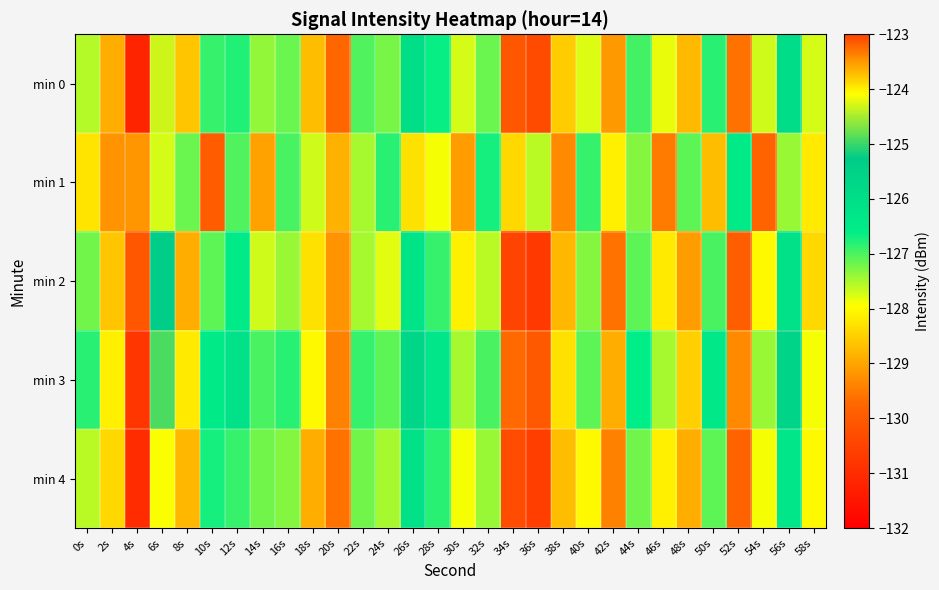

Reading left to right, what are all the values shown in this chart?

min 0: 0s=-127.5	2s=-128.9	4s=-131.2	6s=-124.3	8s=-128.6	10s=-126.9	12s=-126.8	14s=-127.4	16s=-127.2	18s=-128.7	20s=-129.7	22s=-127.0	24s=-127.2	26s=-126.0	28s=-126.7	30s=-127.7	32s=-127.2	34s=-130.1	36s=-130.3	38s=-128.5	40s=-127.8	42s=-129.1	44s=-126.9	46s=-127.8	48s=-128.7	50s=-126.8	52s=-129.6	54s=-127.7	56s=-125.9	58s=-127.7
min 1: 0s=-128.3	2s=-129.2	4s=-129.2	6s=-127.7	8s=-127.2	10s=-123.2	12s=-127.0	14s=-129.0	16s=-127.0	18s=-127.7	20s=-128.8	22s=-127.5	24s=-126.8	26s=-128.3	28s=-127.9	30s=-129.1	32s=-126.7	34s=-128.4	36s=-127.6	38s=-129.3	40s=-126.9	42s=-128.1	44s=-127.3	46s=-129.5	48s=-127.1	50s=-128.7	52s=-126.5	54s=-129.8	56s=-127.4	58s=-128.2
min 2: 0s=-127.2	2s=-128.6	4s=-130.1	6s=-125.3	8s=-128.9	10s=-127.1	12s=-126.5	14s=-127.7	16s=-127.4	18s=-128.3	20s=-129.2	22s=-127.5	24s=-127.8	26s=-126.2	28s=-126.9	30s=-128.1	32s=-127.6	34s=-130.5	36s=-130.7	38s=-128.8	40s=-127.3	42s=-129.6	44s=-127.1	46s=-128.2	48s=-129.1	50s=-127.0	52s=-129.9	54s=-128.0	56s=-126.1	58s=-128.4
min 3: 0s=-126.8	2s=-128.1	4s=-130.8	6s=-124.9	8s=-128.2	10s=-126.5	12s=-126.1	14s=-127.0	16s=-126.8	18s=-128.0	20s=-129.4	22s=-126.9	24s=-127.1	26s=-125.7	28s=-126.3	30s=-127.5	32s=-127.0	34s=-129.7	36s=-130.0	38s=-128.3	40s=-127.1	42s=-128.9	44s=-126.6	46s=-127.5	48s=-128.5	50s=-126.4	52s=-129.3	54s=-127.4	56s=-125.6	58s=-127.9
min 4: 0s=-127.6	2s=-128.4	4s=-131.0	6s=-124.1	8s=-128.8	10s=-126.7	12s=-126.9	14s=-127.2	16s=-127.3	18s=-128.9	20s=-129.6	22s=-127.2	24s=-127.5	26s=-126.1	28s=-126.8	30s=-127.9	32s=-127.4	34s=-130.3	36s=-130.6	38s=-128.7	40s=-128.0	42s=-129.4	44s=-127.2	46s=-128.1	48s=-128.9	50s=-127.1	52s=-129.8	54s=-127.9	56s=-126.3	58s=-128.0